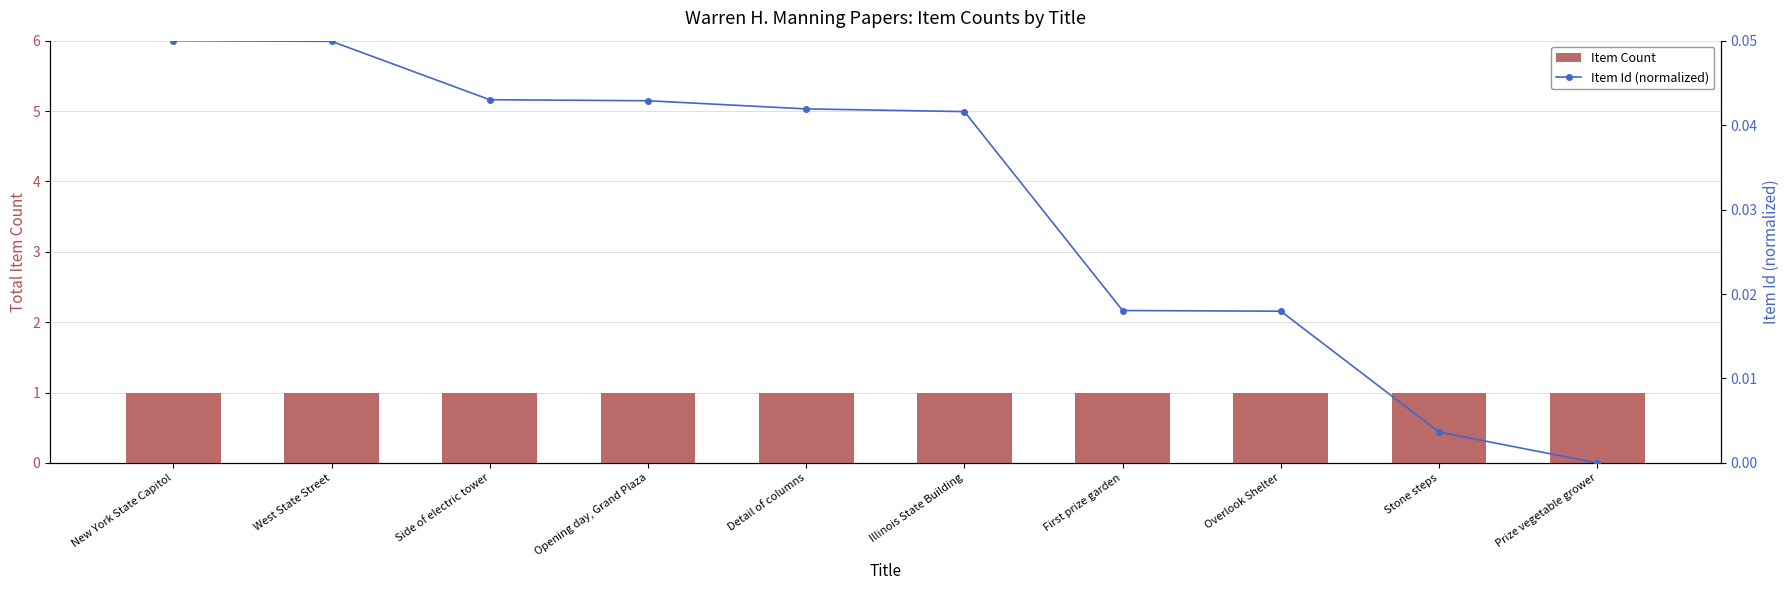

Reading left to right, extract all data points from this chart.

Item Count: 1.0	1.0	1.0	1.0	1.0	1.0	1.0	1.0	1.0	1.0
Item Id (normalized): 0.1	0.0	0.0	0.0	0.0	0.0	0.0	0.0	0.0	0.0